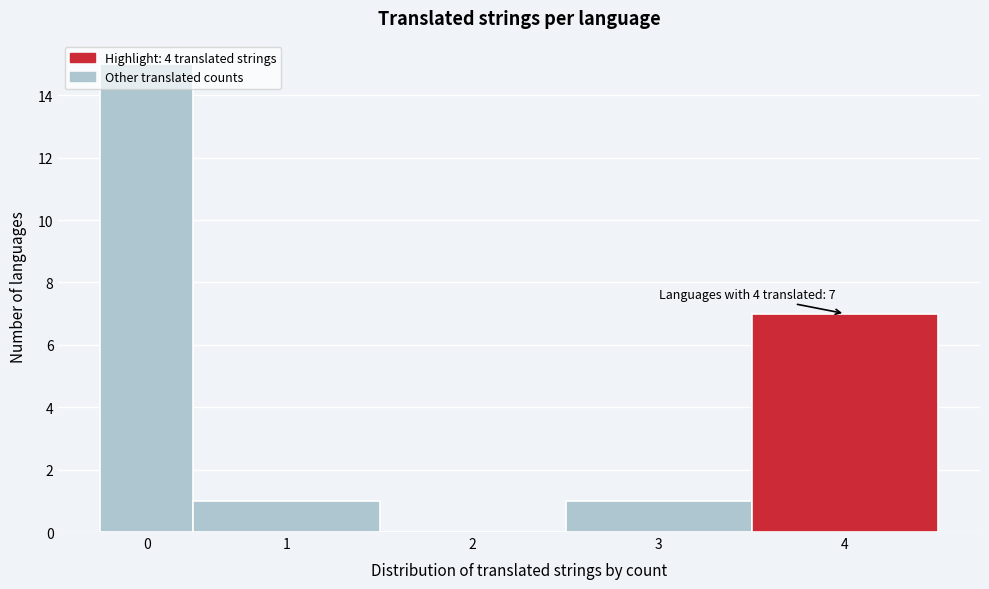

Is it true that the value at 3 is 0?

False